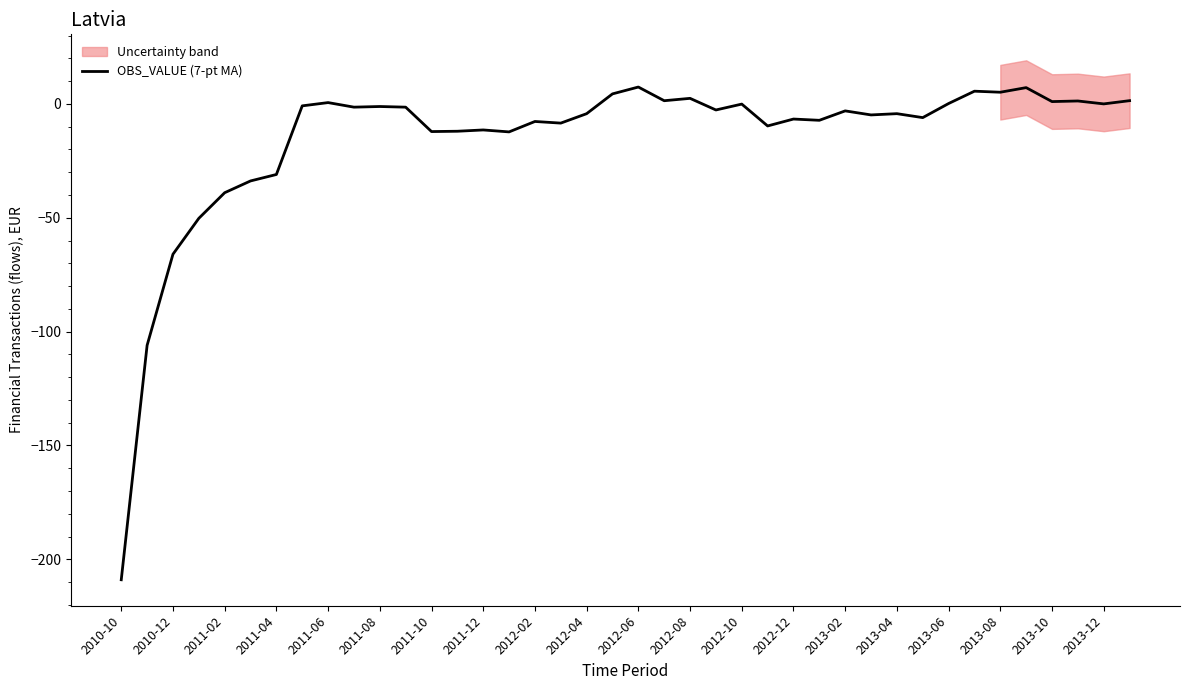

What is the maximum value shown in the chart?

7.4